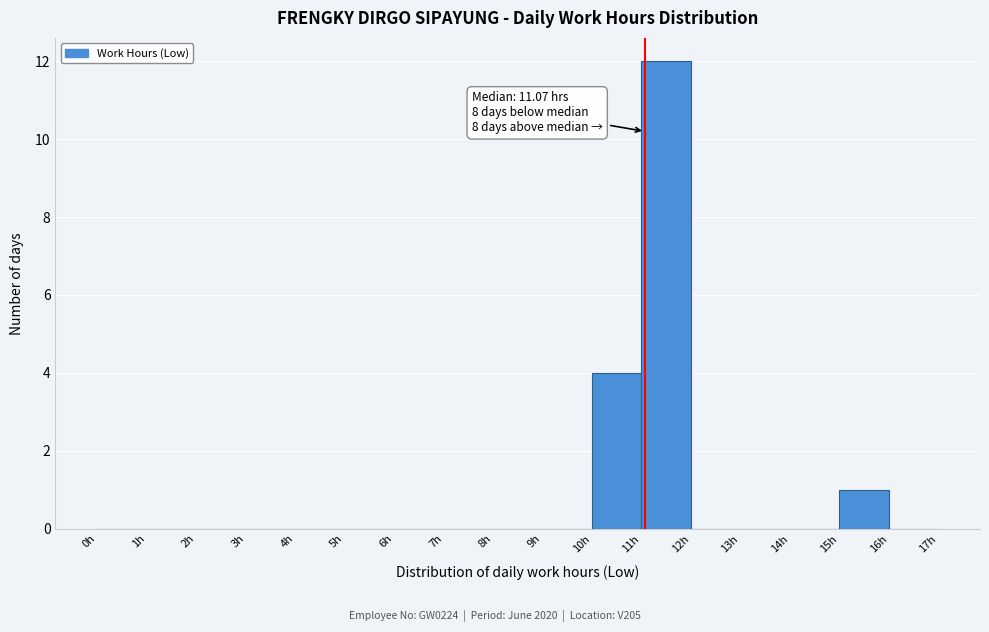

Over which range of the x-axis is the bar tallest?

11 to 12